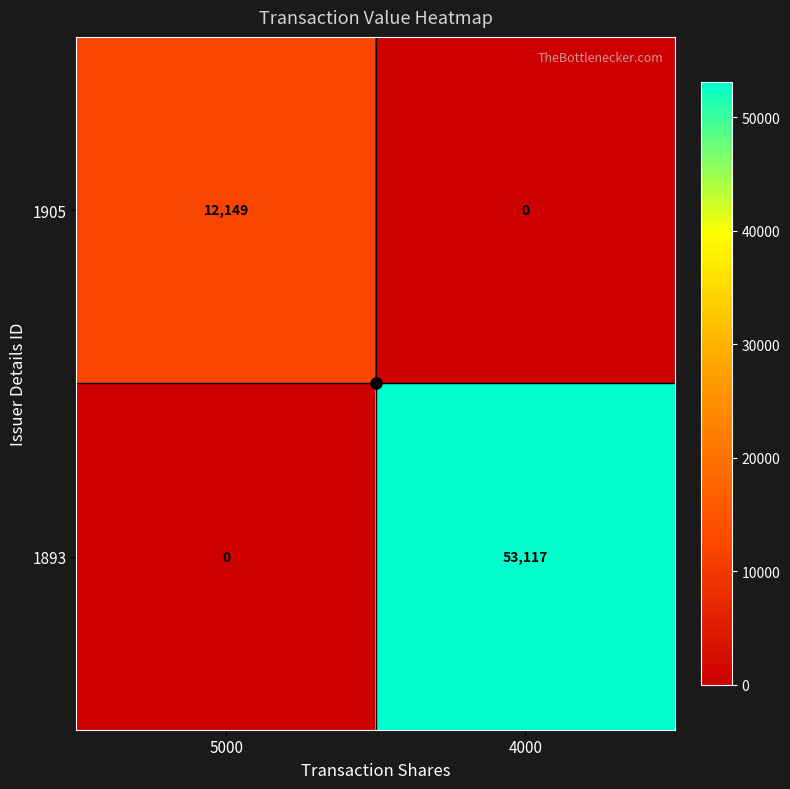

Rank the series at 4000 from highest to lowest value.

1893, 1905